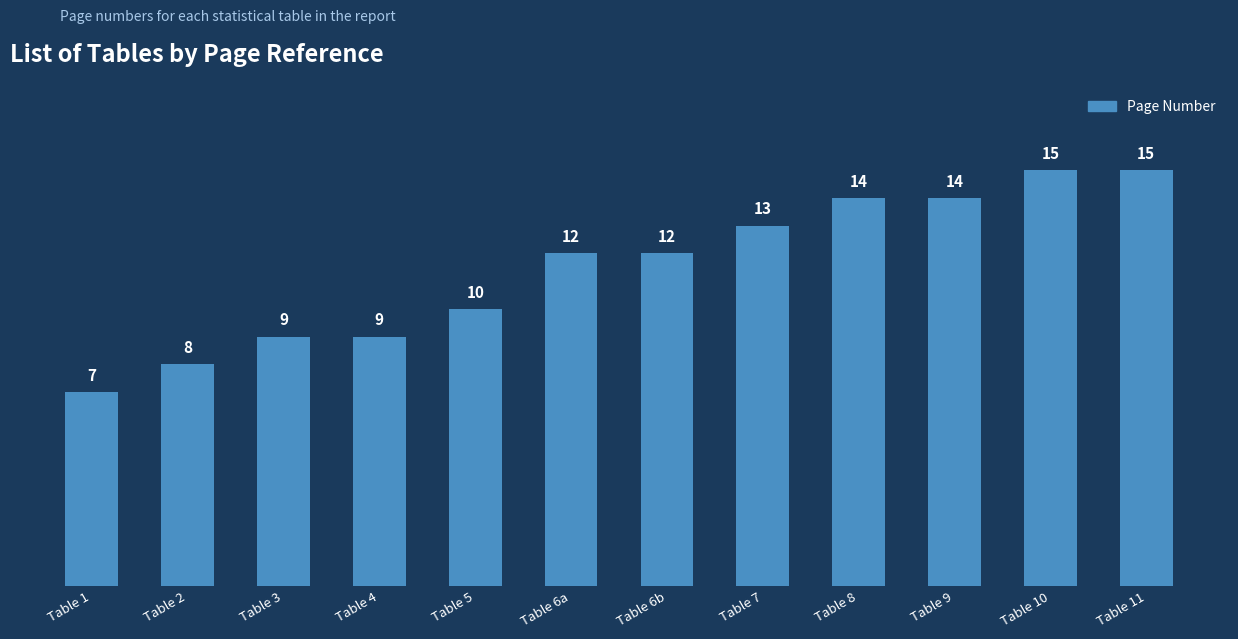

What is the change in value from Table 2 to Table 11?

+7